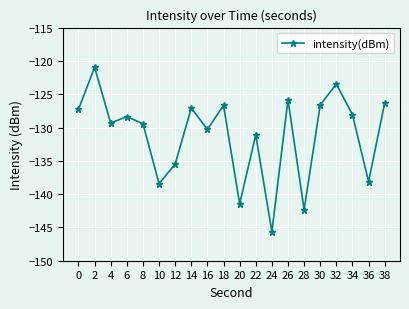

Which label corresponds to the largest value in the chart?

2